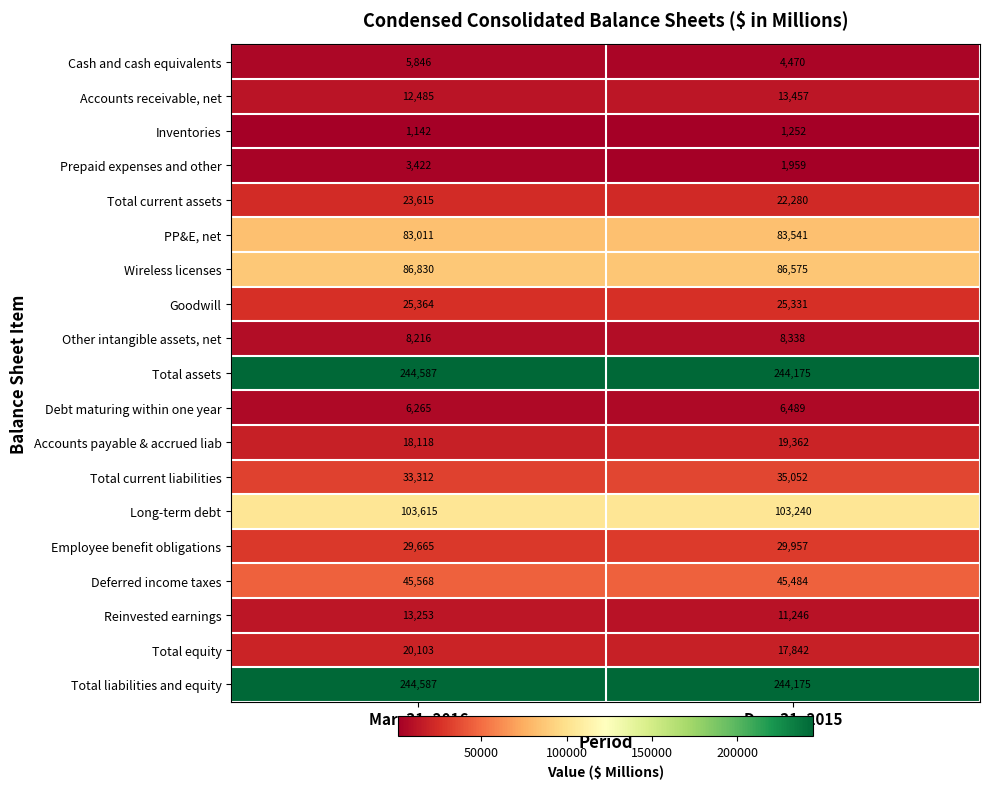

Read the Goodwill value at Mar. 31, 2016, to the nearest 10.

25360